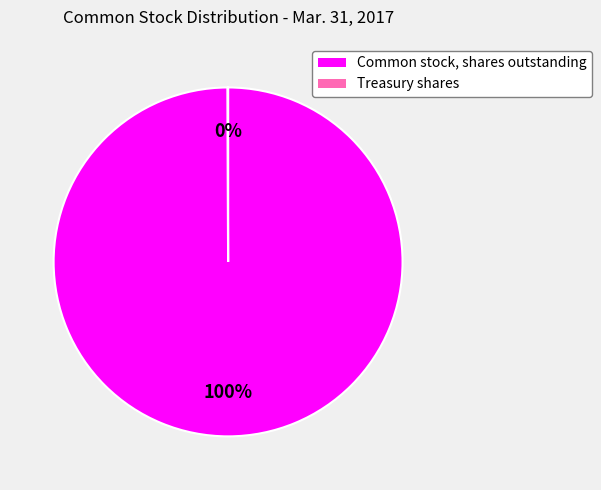

Which slice is the largest?

Common stock, shares outstanding